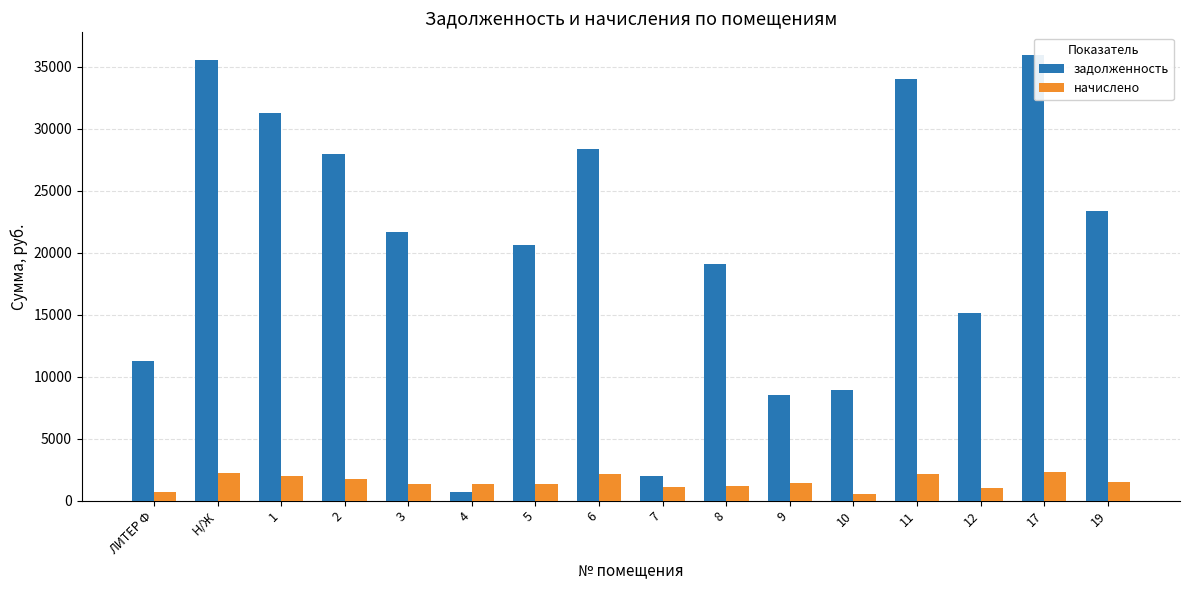

What is the difference between the maximum and minimum values in the задолженность series?

35305.0